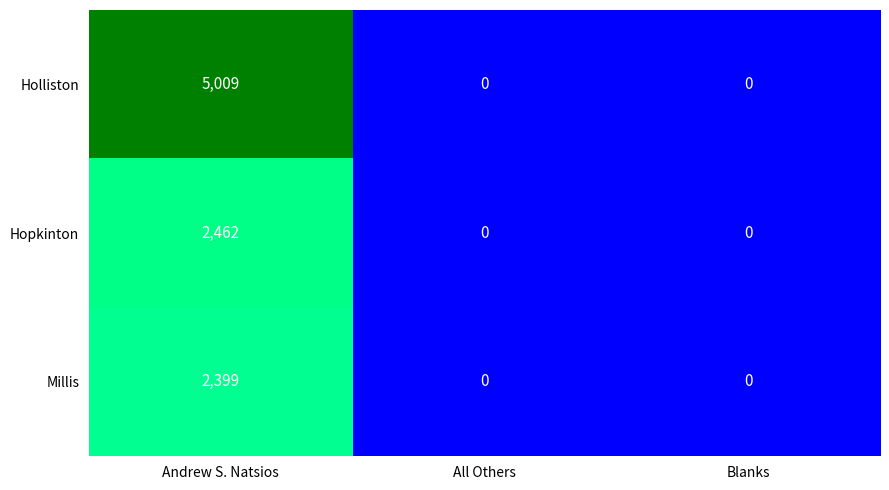

What is the average value of the Holliston series?

1670